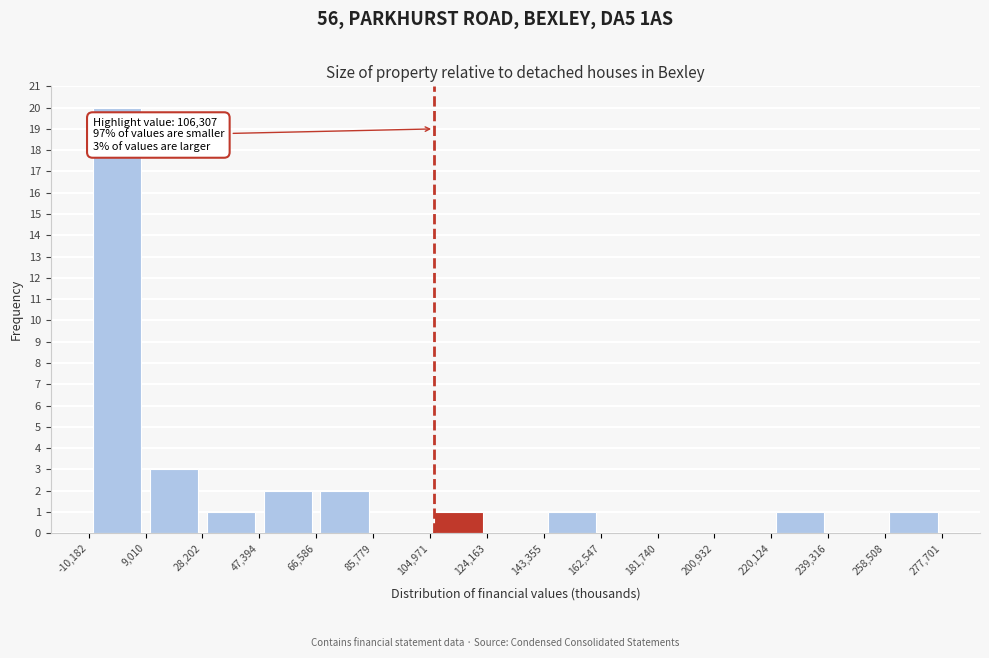

Which range on the x-axis has the tallest bar?

-10,182 to 9,010